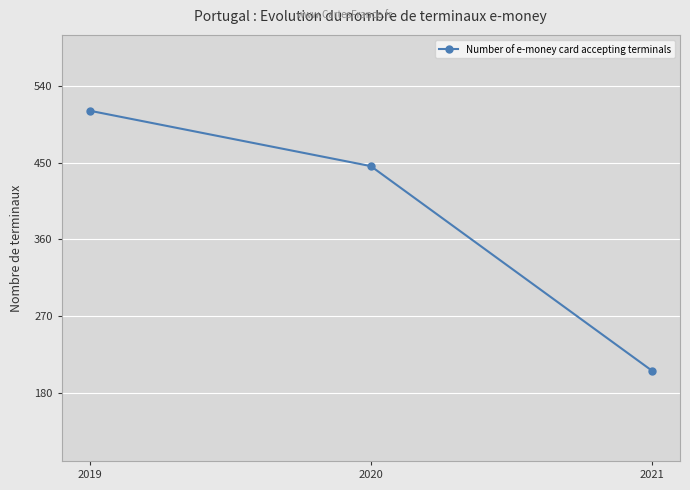

What is the average value?

388